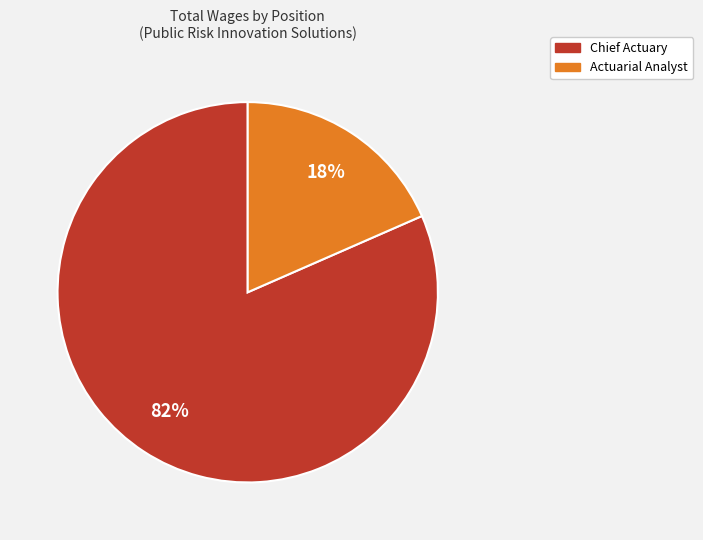

Is it true that Chief Actuary is 82% of the pie?

True